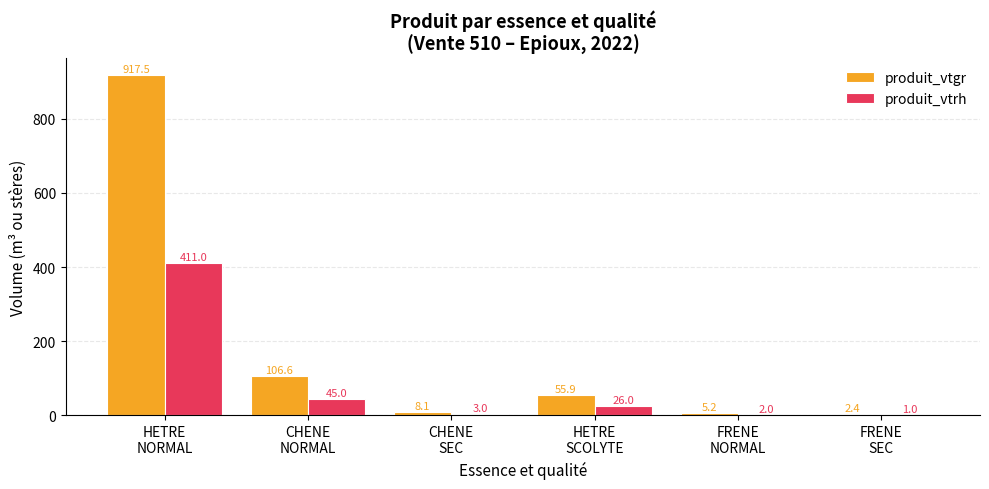

Is it true that produit_vtgr equals 2.4 at FRENE
SEC?

True